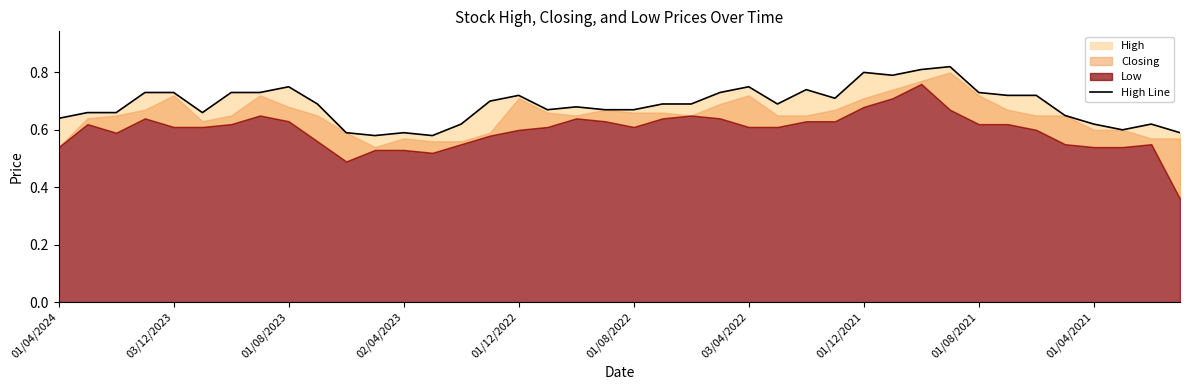

Read the value at 03/04/2022.

0.8